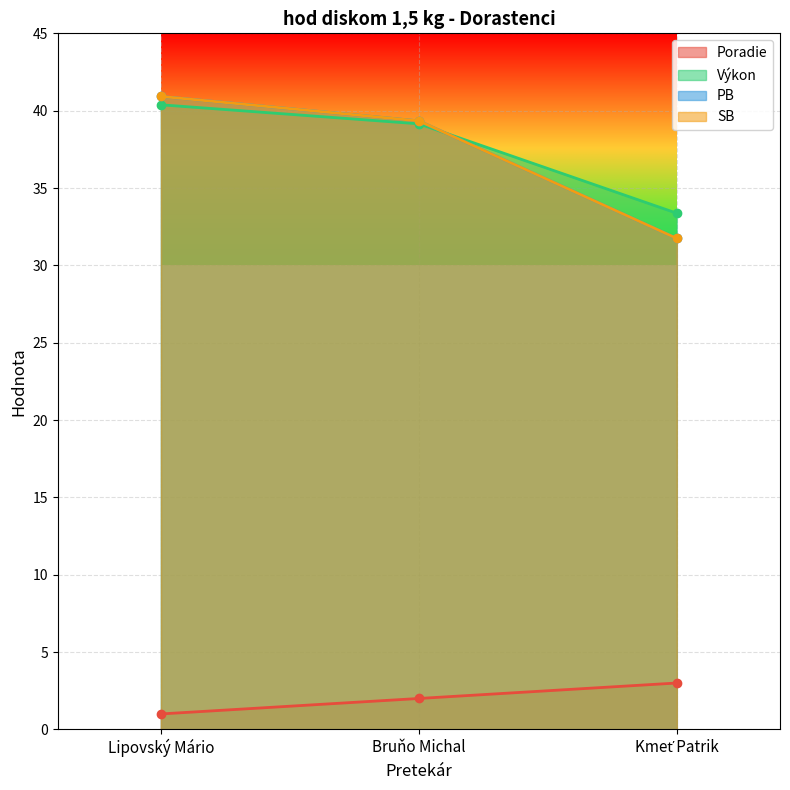

What are all the series names shown in the legend?

Poradie, Výkon, PB, SB